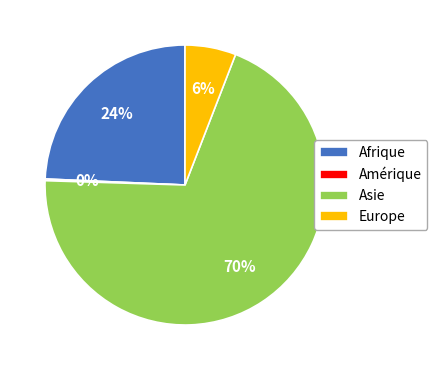

Is it true that Asie is 70% of the pie?

True